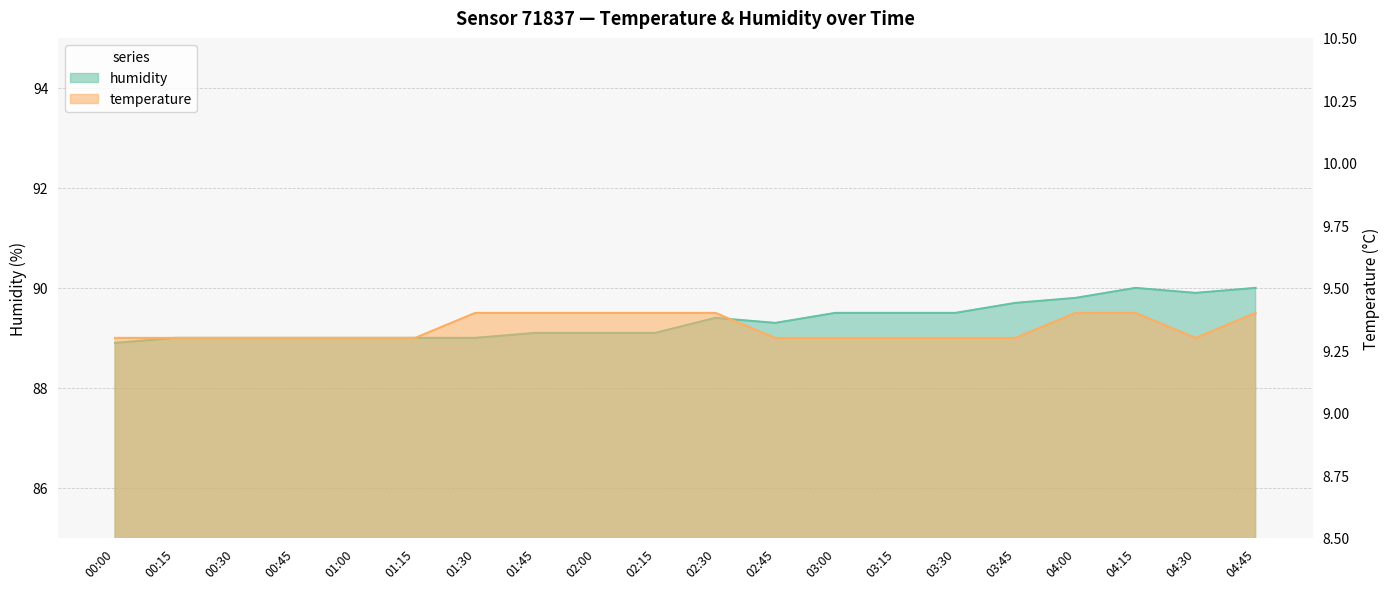

How many categories are shown in the chart?

20